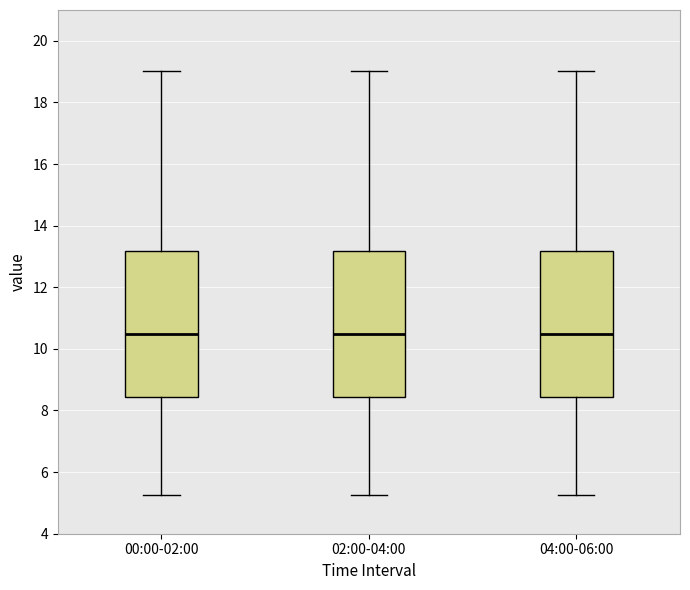

Where does the lower whisker of the box for 04:00-06:00 end on the y-axis? The values are not printed on the chart, so give them approximately, as read against the axis.

5.2